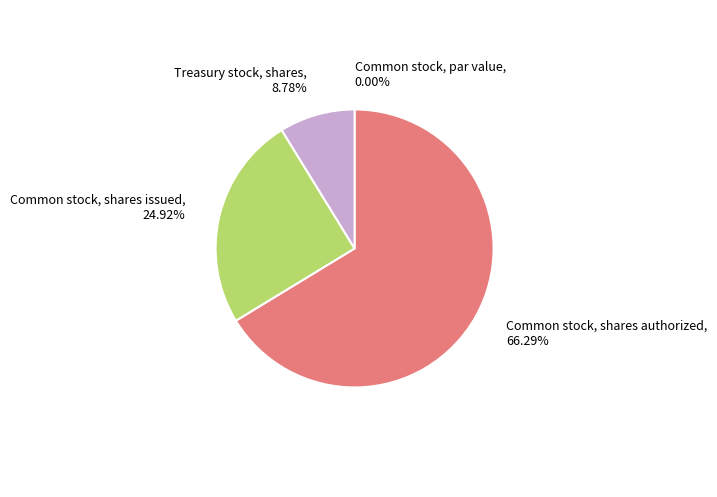

Is there any slice that represents more than half of the pie?

Yes